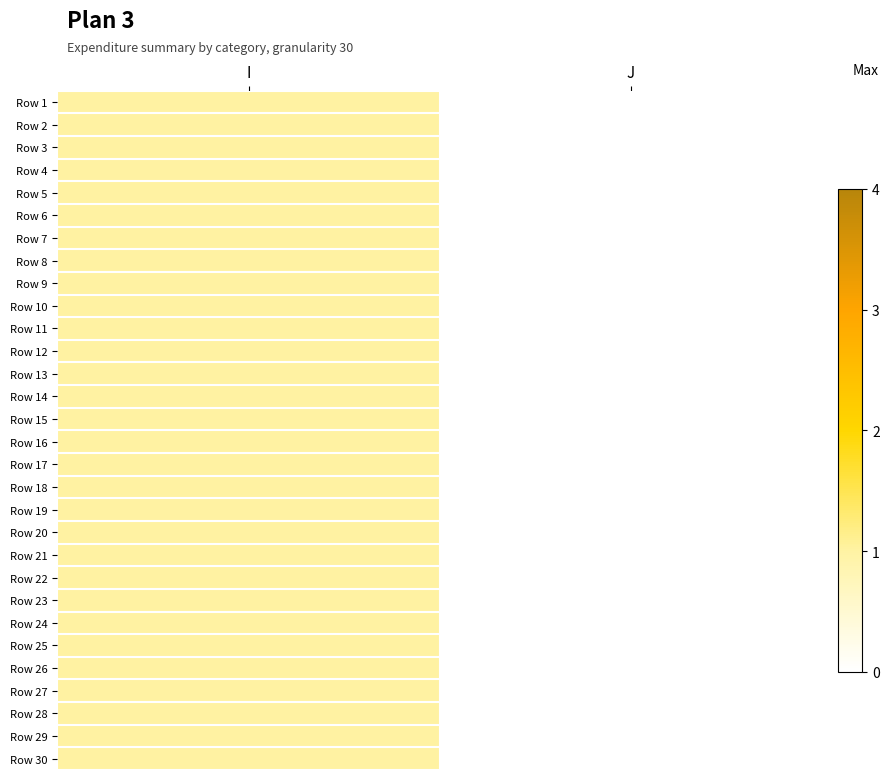

How many distinct data groups are displayed?

30